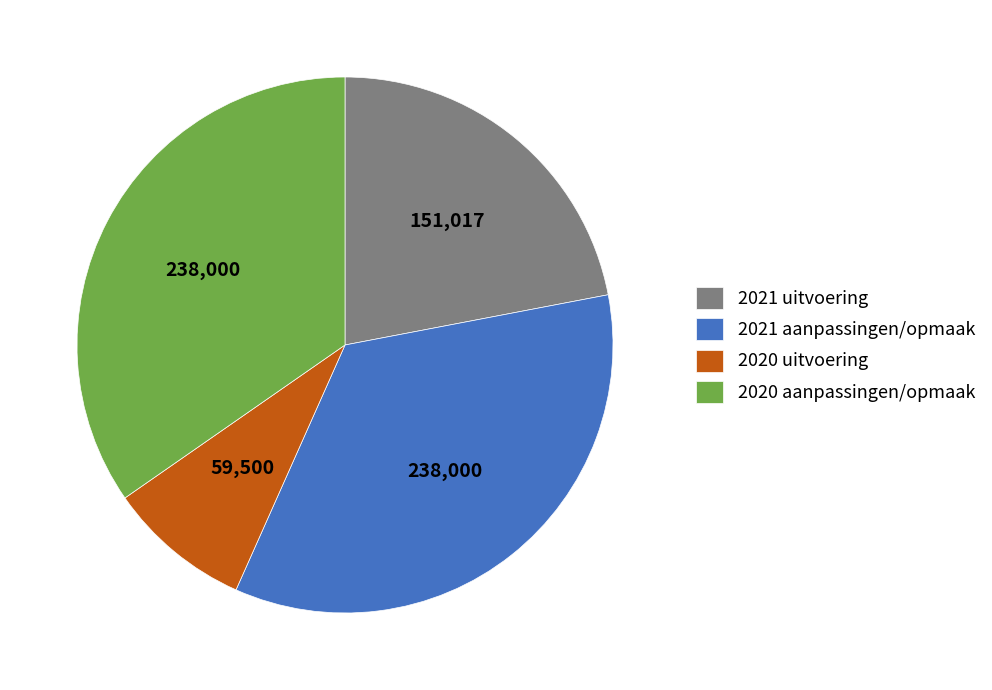

True or false: 2021 uitvoering accounts for 31% of the total.

False